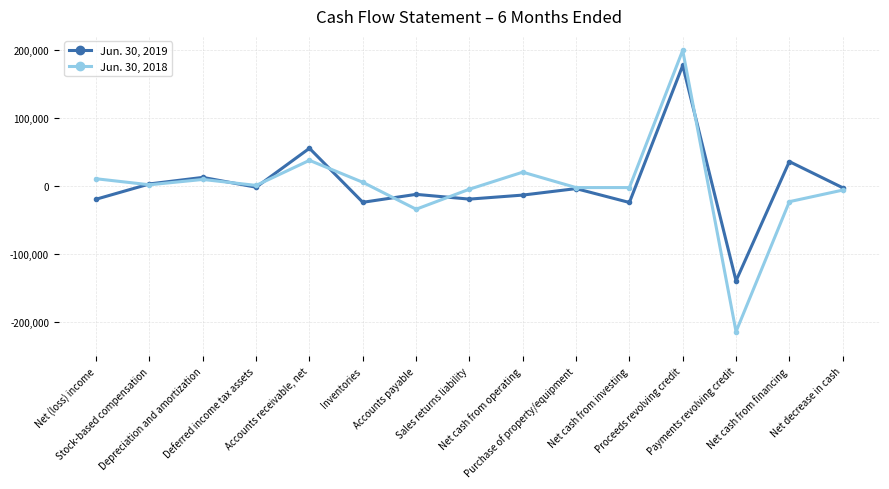

Does the chart display data point markers on the line(s)?

Yes